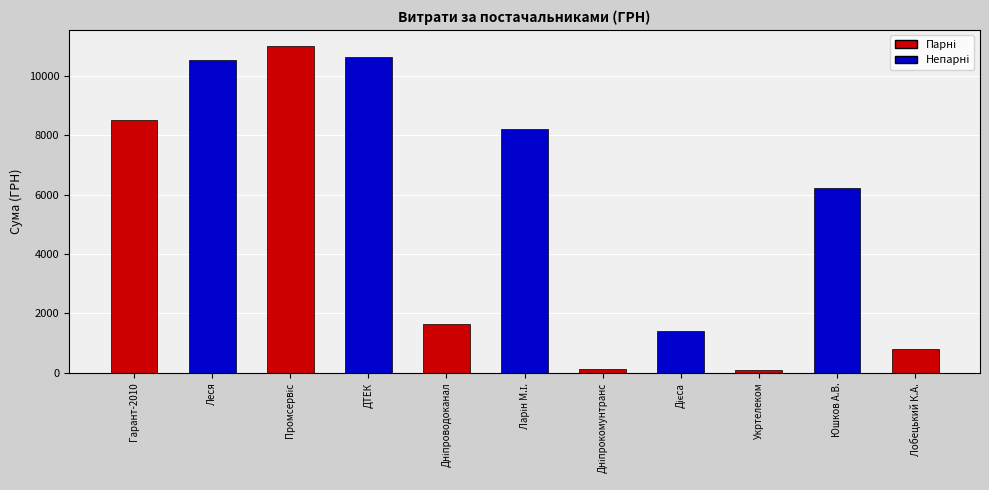

What is the approximate value at ДТЕК?

10614.0